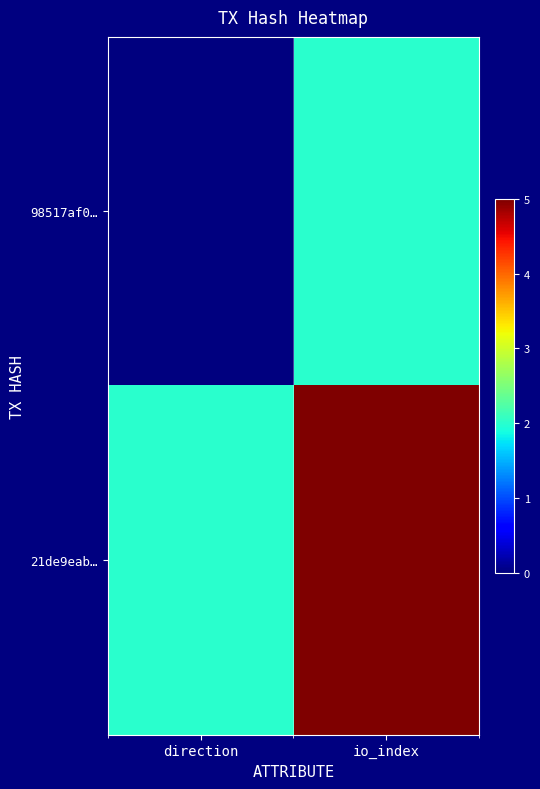

Which series has the largest total across all categories?

21de9eab…